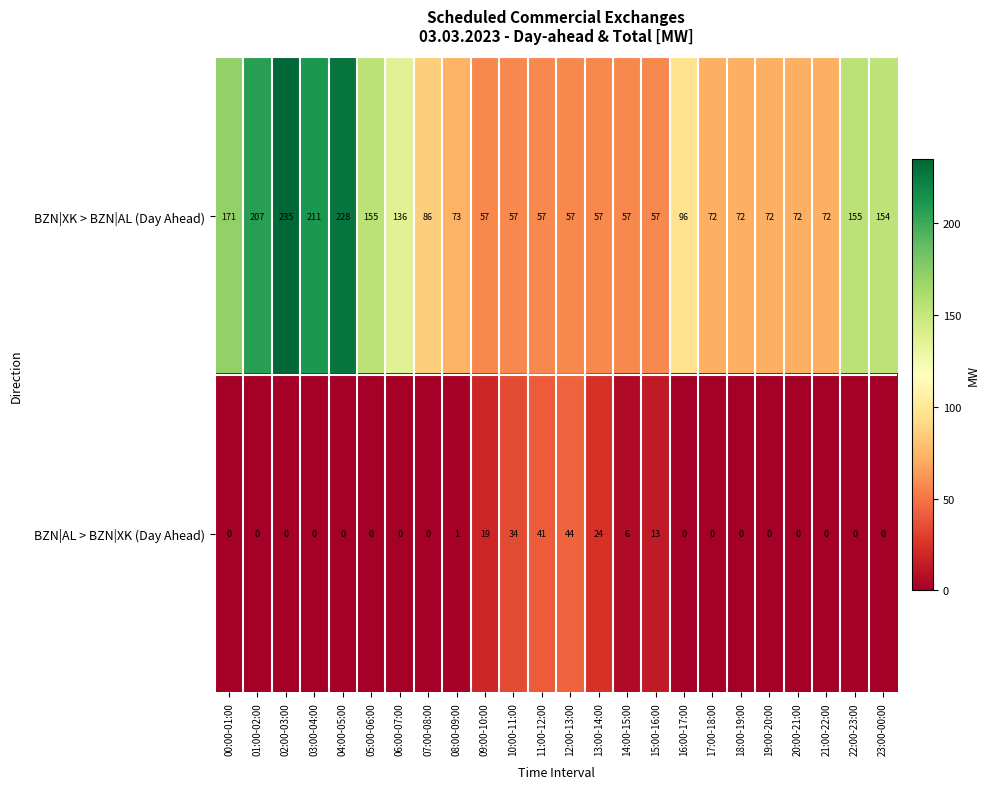

Which series changed the most between 14:00-15:00 and 16:00-17:00?

BZN|XK > BZN|AL (Day Ahead)